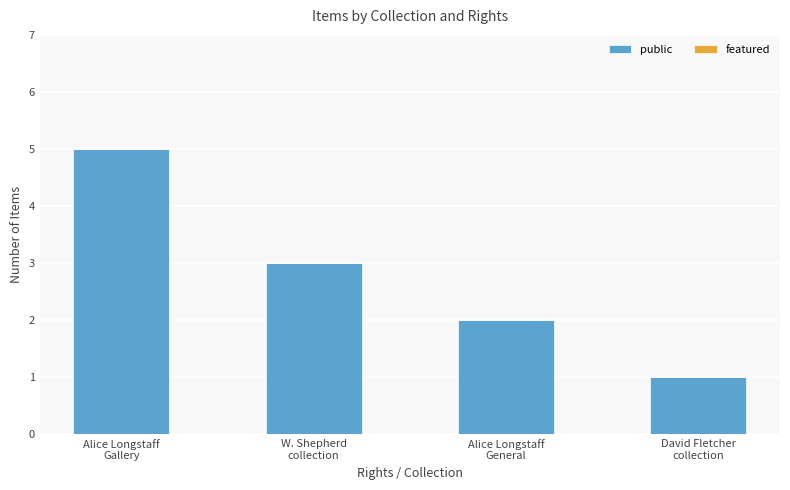

What is the greatest value displayed?

5